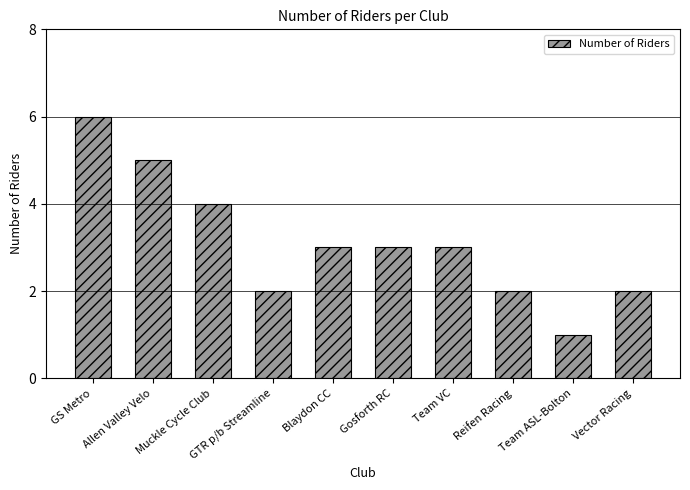

What is the difference between the values at Muckle Cycle Club and Team VC?

1